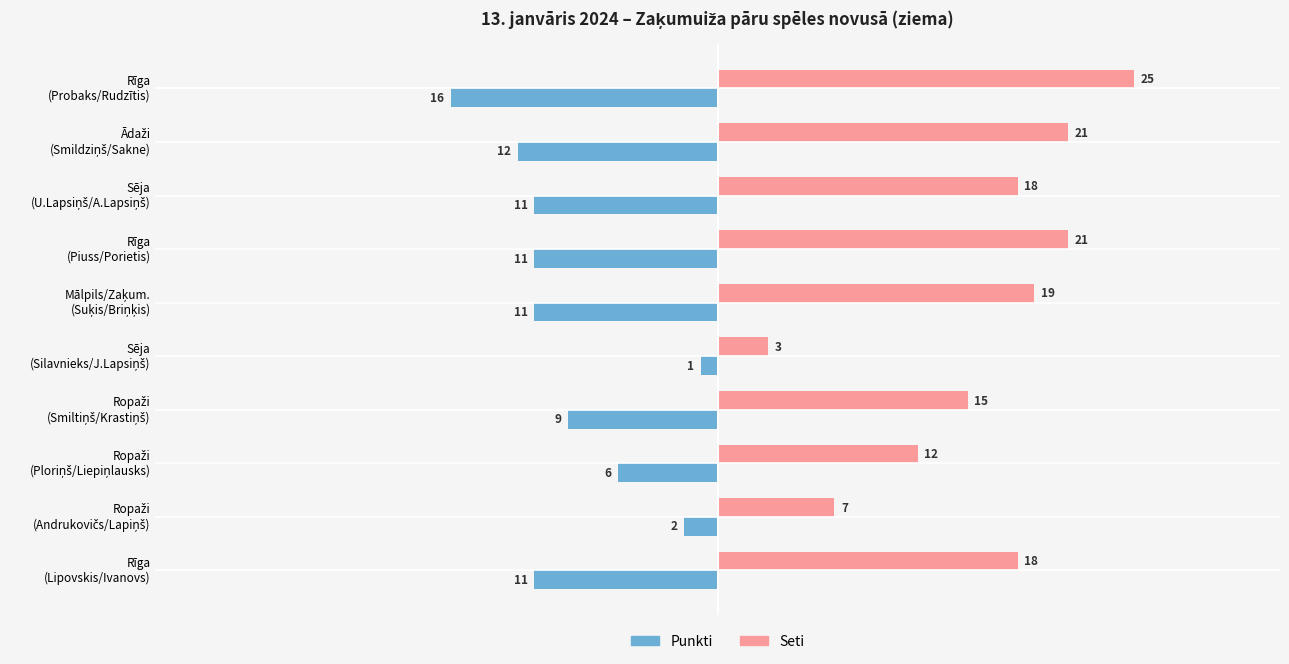

What is the lowest value of the Punkti series?

-16